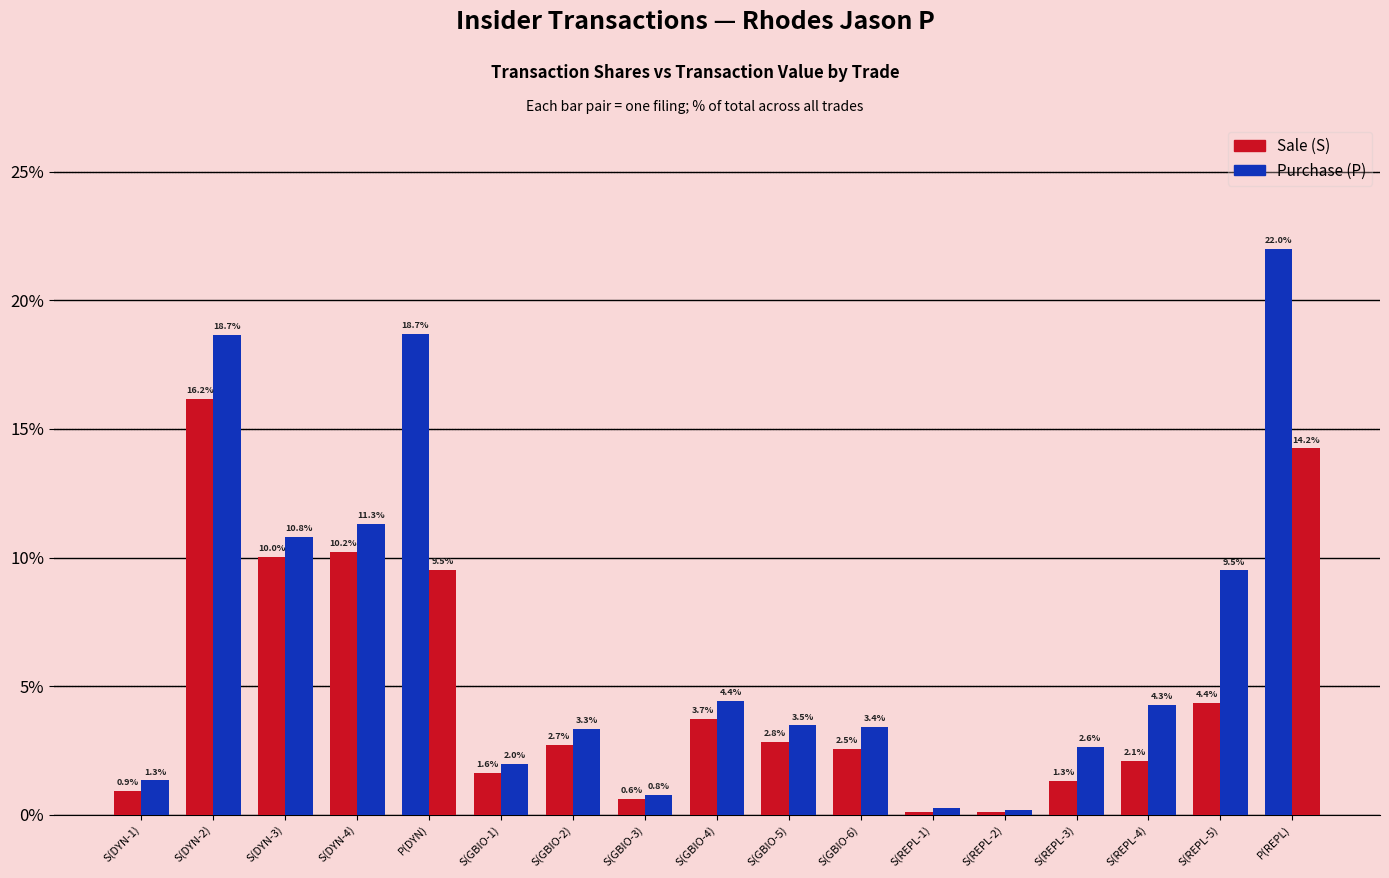

Reading right to left, transcribe all the data shown in this chart.

transactionShares: 22.0	4.4	2.1	1.3	0.1	0.1	2.5	2.8	3.7	0.6	2.7	1.6	18.7	10.2	10.0	16.2	0.9
transactionValue: 14.2	9.5	4.3	2.6	0.2	0.2	3.4	3.5	4.4	0.8	3.3	2.0	9.5	11.3	10.8	18.7	1.3